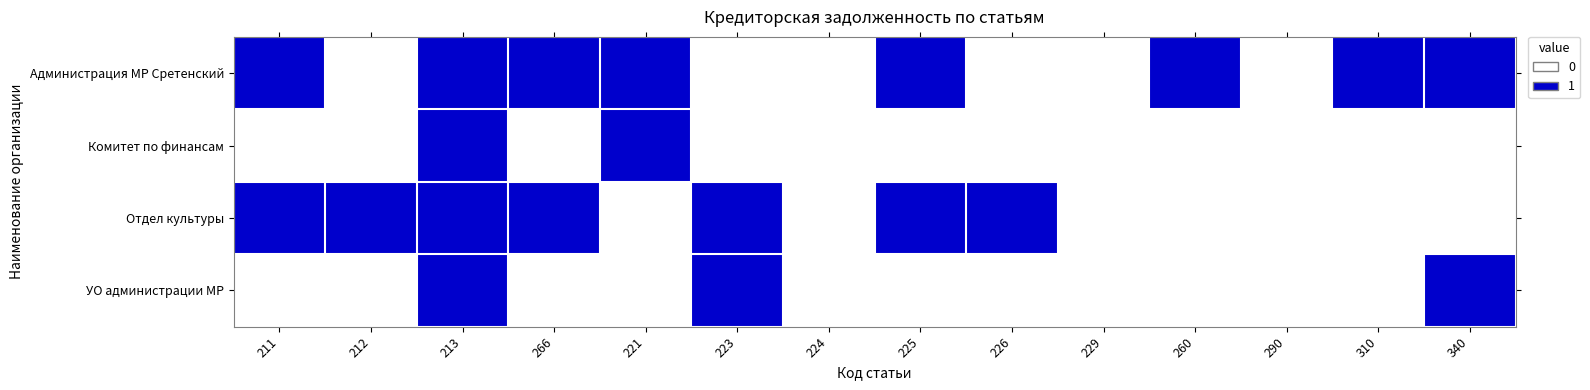

Reading left to right, transcribe all the data shown in this chart.

Администрация МР Сретенский: 211=1	212=0	213=1	266=1	221=1	223=0	224=0	225=1	226=0	229=0	260=1	290=0	310=1	340=1
Комитет по финансам: 211=0	212=0	213=1	266=0	221=1	223=0	224=0	225=0	226=0	229=0	260=0	290=0	310=0	340=0
Отдел культуры: 211=1	212=1	213=1	266=1	221=0	223=1	224=0	225=1	226=1	229=0	260=0	290=0	310=0	340=0
УО администрации МР: 211=0	212=0	213=1	266=0	221=0	223=1	224=0	225=0	226=0	229=0	260=0	290=0	310=0	340=1